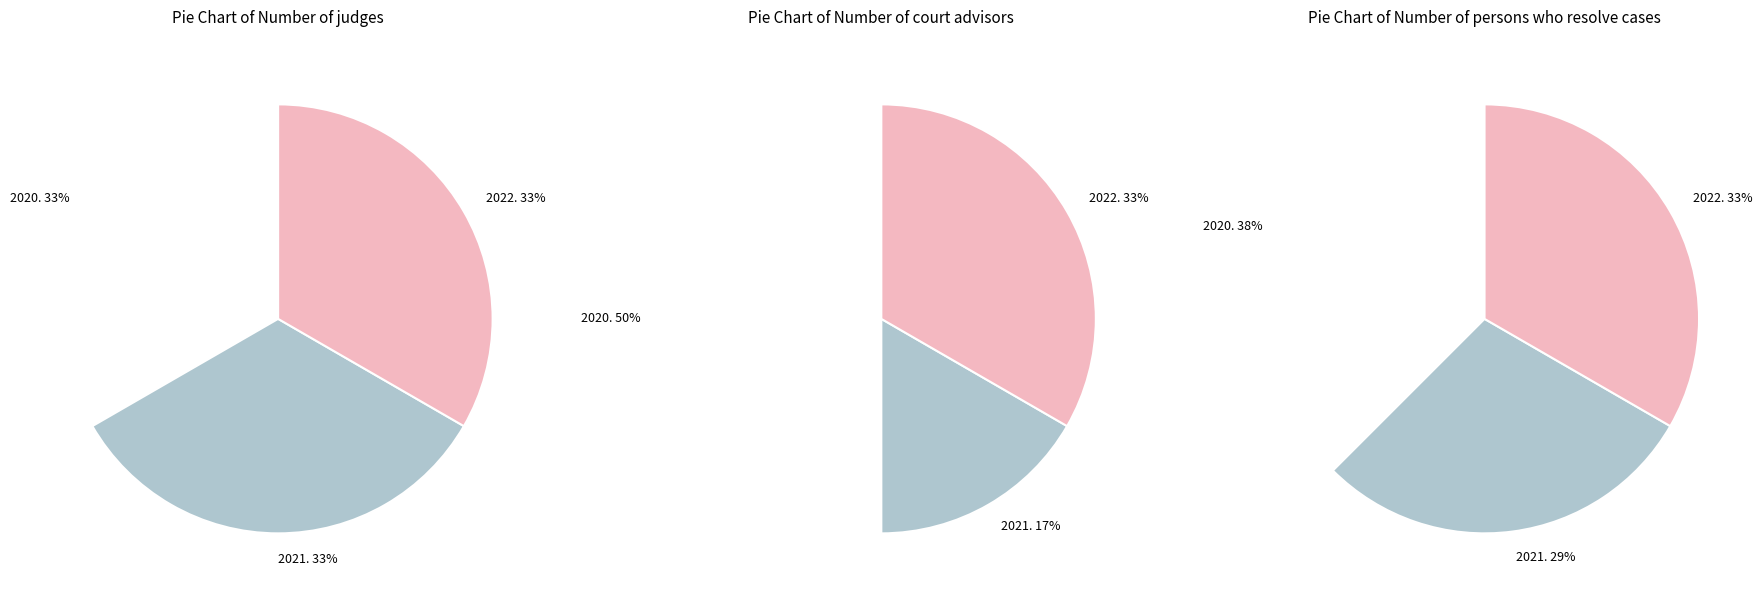

The 2022. slice represents 33% of the pie. True or false?

True